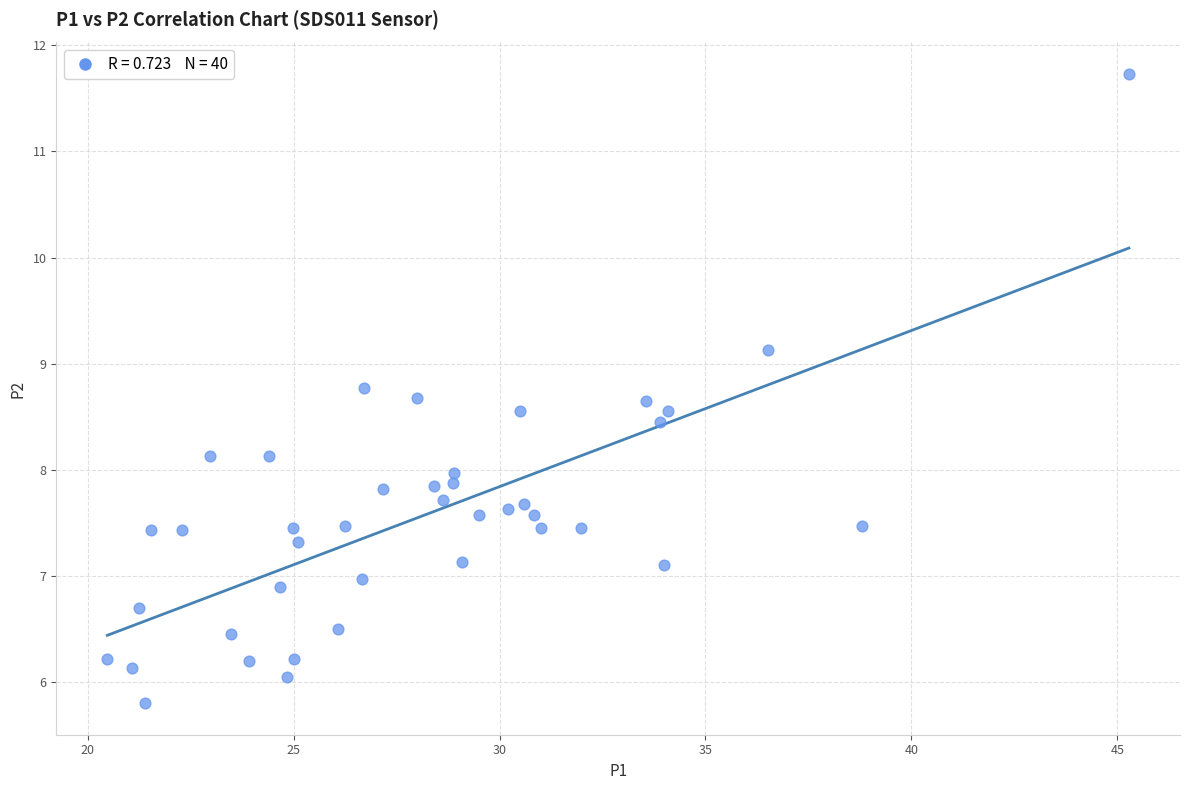

What is the range of X values (max minus min)?

24.8